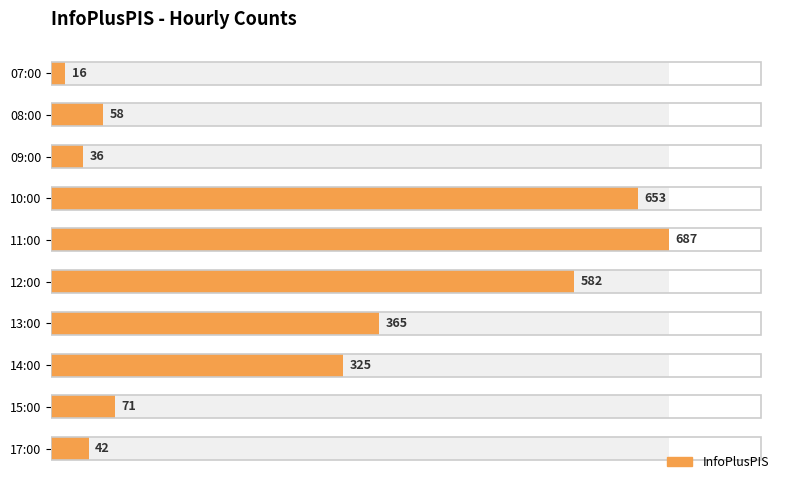

Are the bars grouped side by side (vs. stacked)?

No